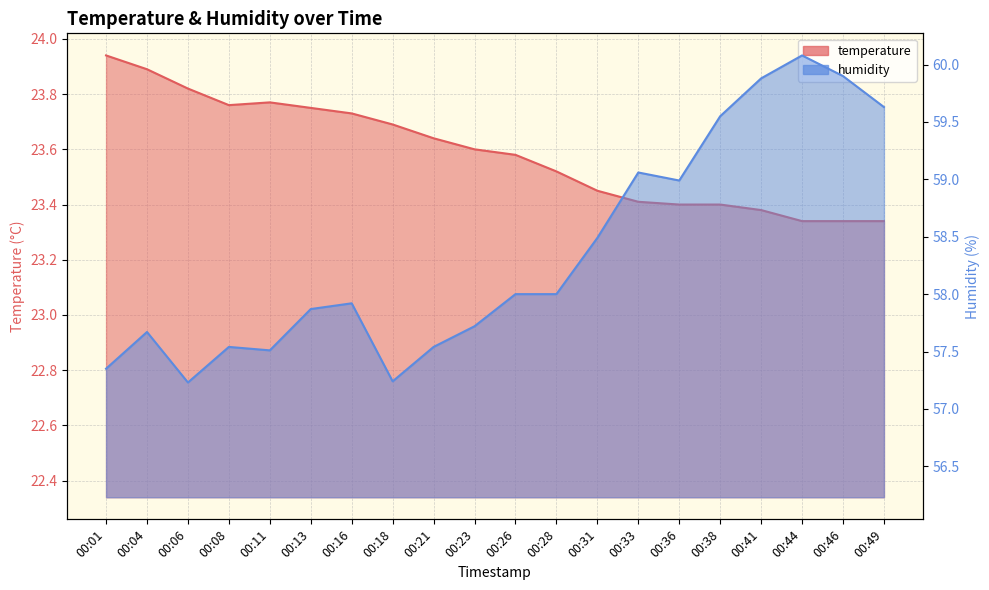

Rank the series by their maximum value, from highest to lowest.

humidity, temperature